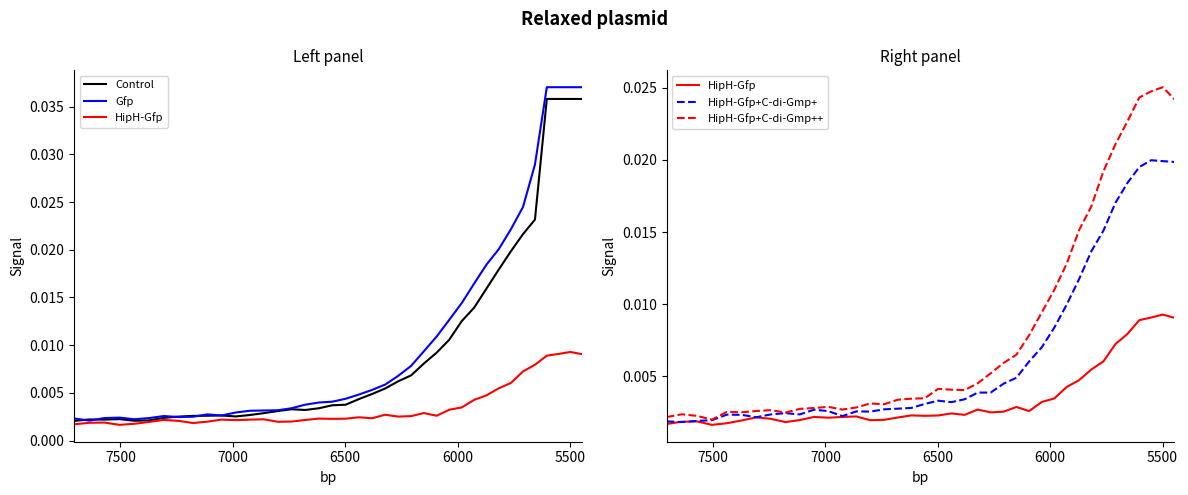

Is the value of Gfp at 32 greater than the value of HipH-Gfp+C-di-Gmp++ at 31?

Yes